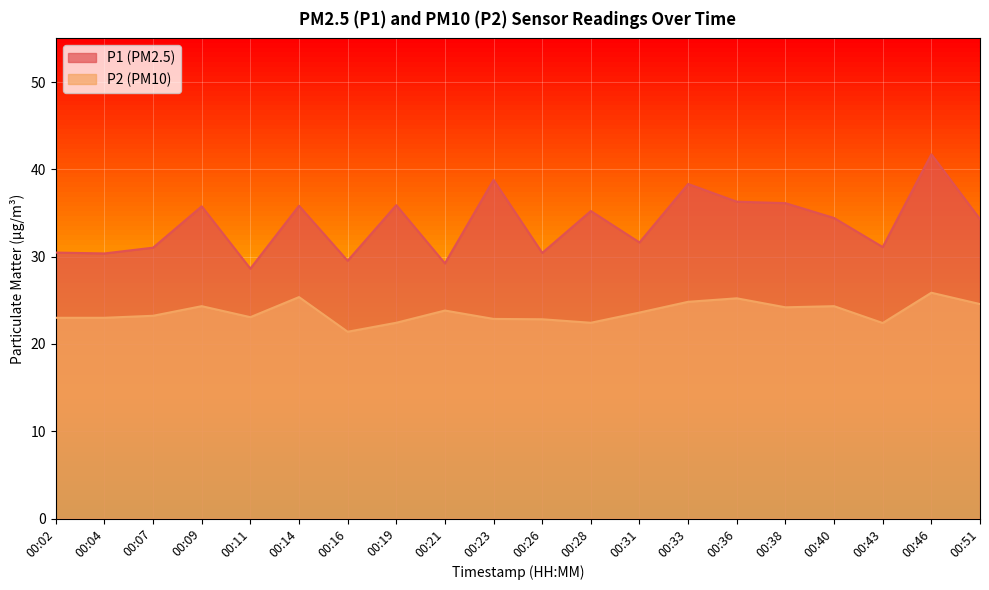

Between 00:11 and 00:33, which is larger?

00:33